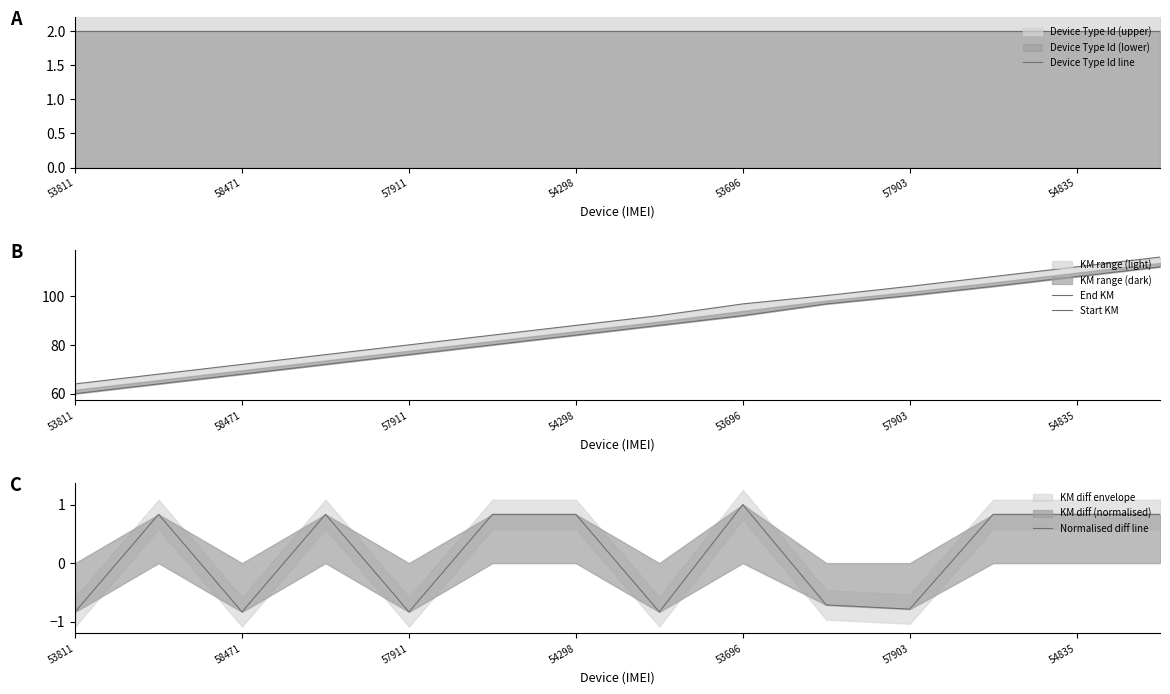

The value of Normalised diff line at 53696 is 1.0. True or false?

True